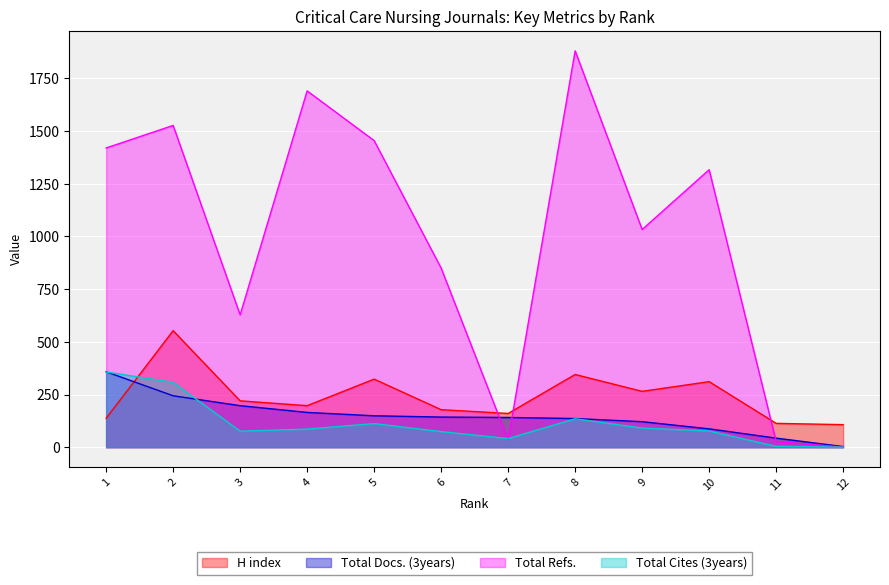

After their last crossing, which series has the higher values: H index or Total Refs.?

H index